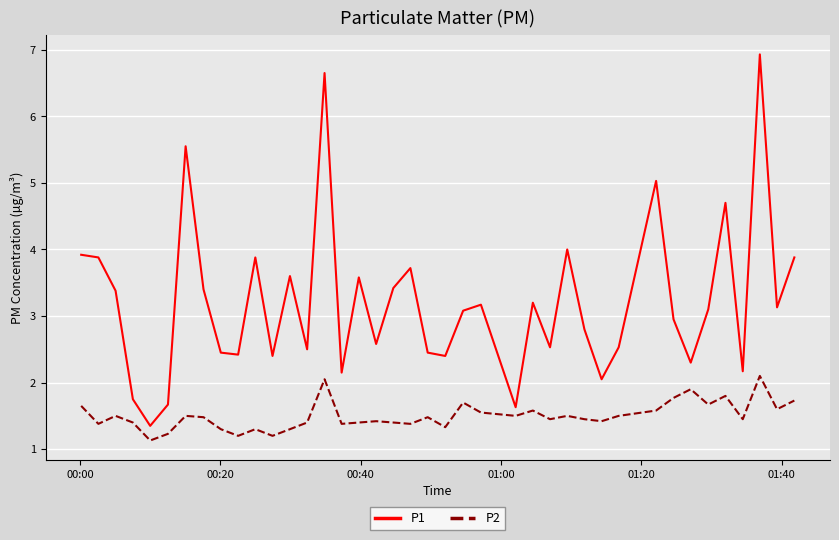

True or false: P1 and P2 cross at least once.

False